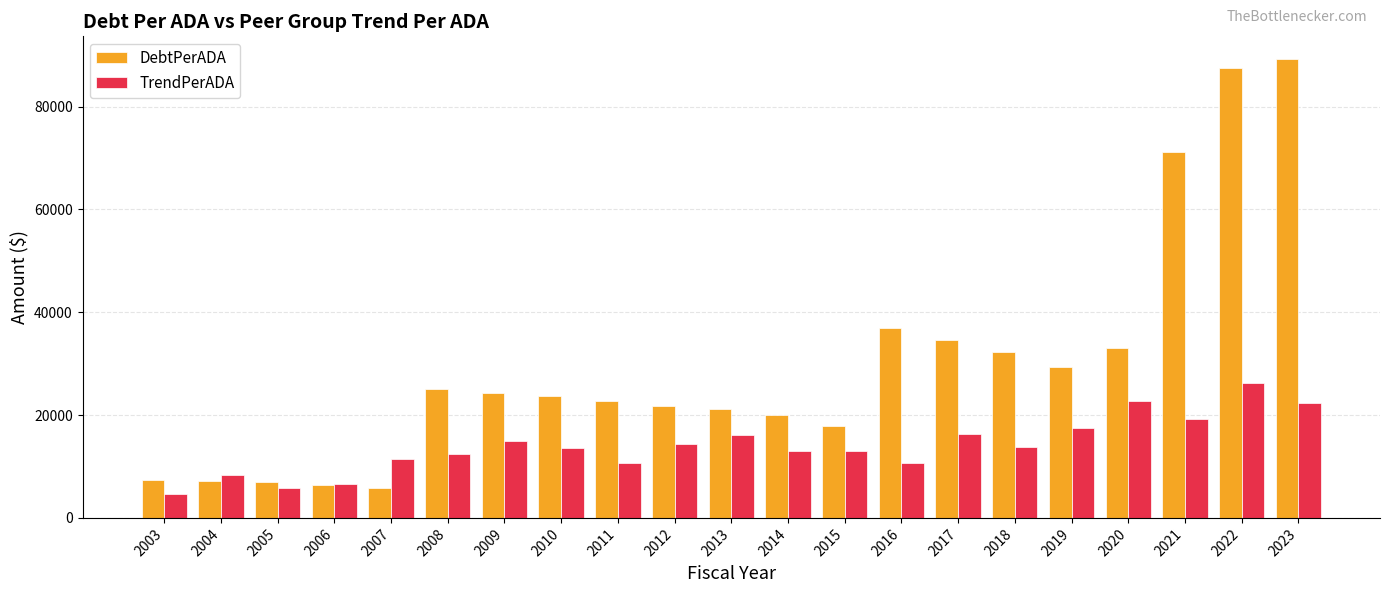

What is the value of the TrendPerADA bar at the 6th from the left?

12417.2